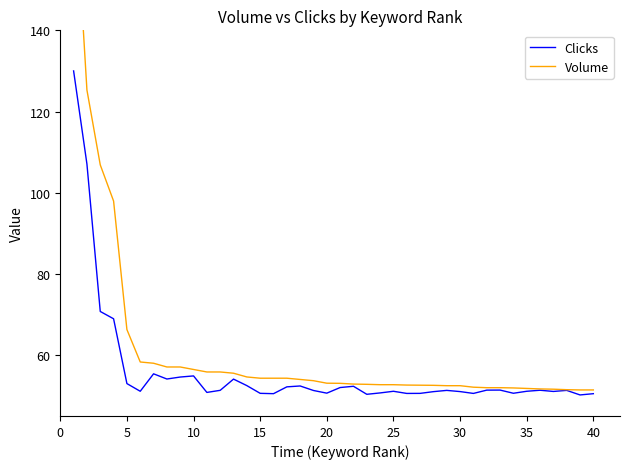

How many values in the Volume series are below 53?

19